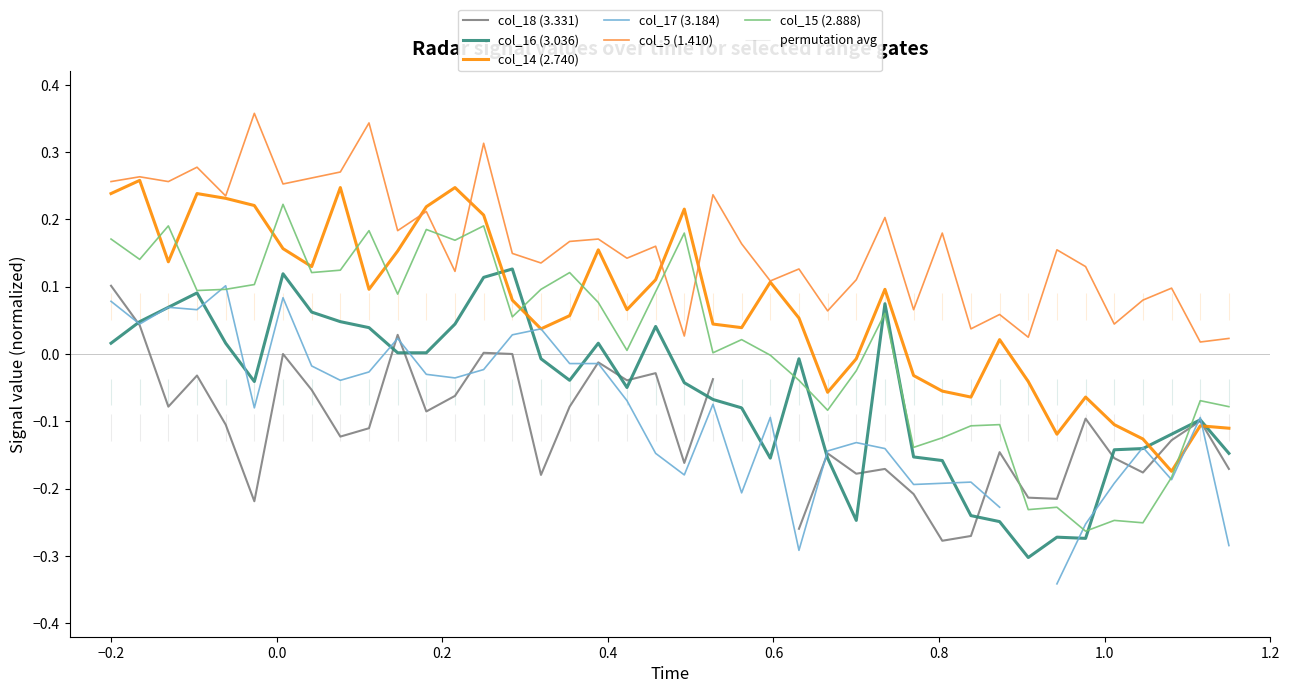

Which series ends up on top after the final intersection of col_14 (2.740) and col_15 (2.888)?

col_15 (2.888)